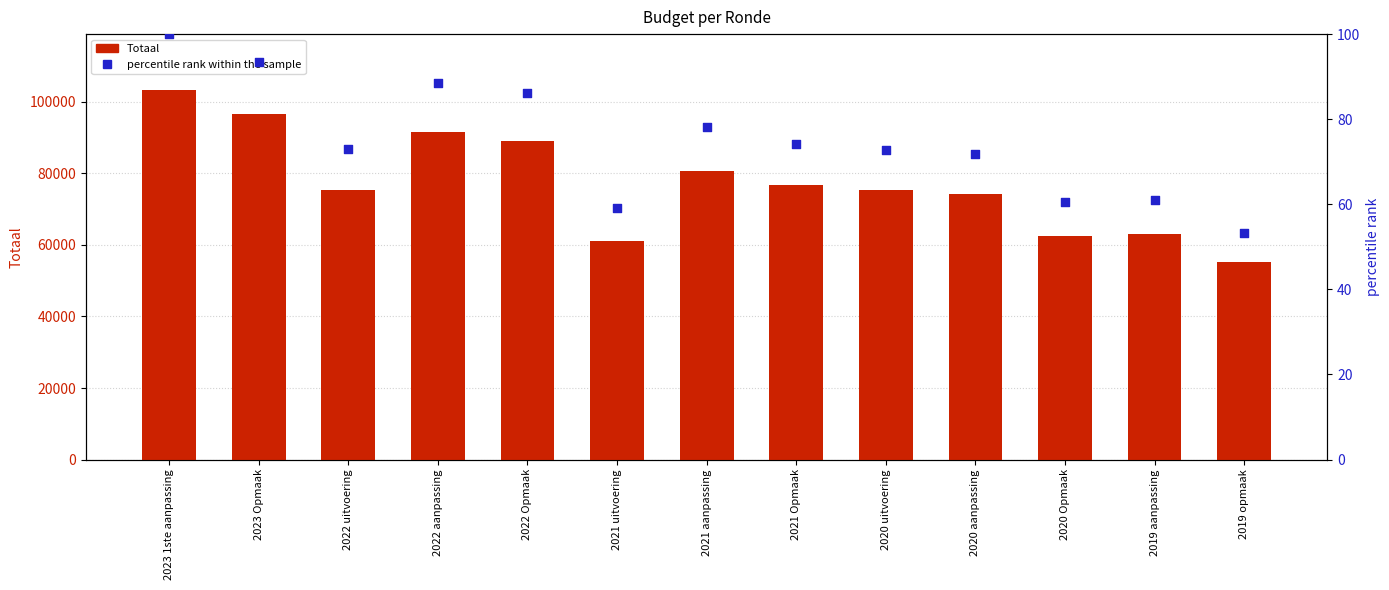

Is the value of percentile rank within the sample at 2021 uitvoering greater than the value of Totaal at 2023 1ste aanpassing?

No